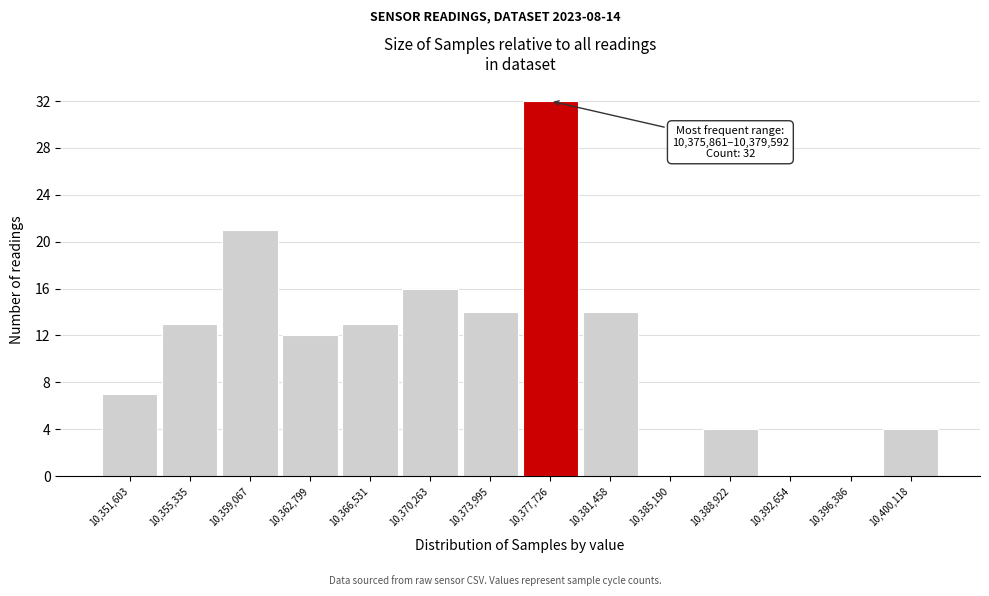

Which range on the x-axis has the tallest bar?

10376000 to 10379500